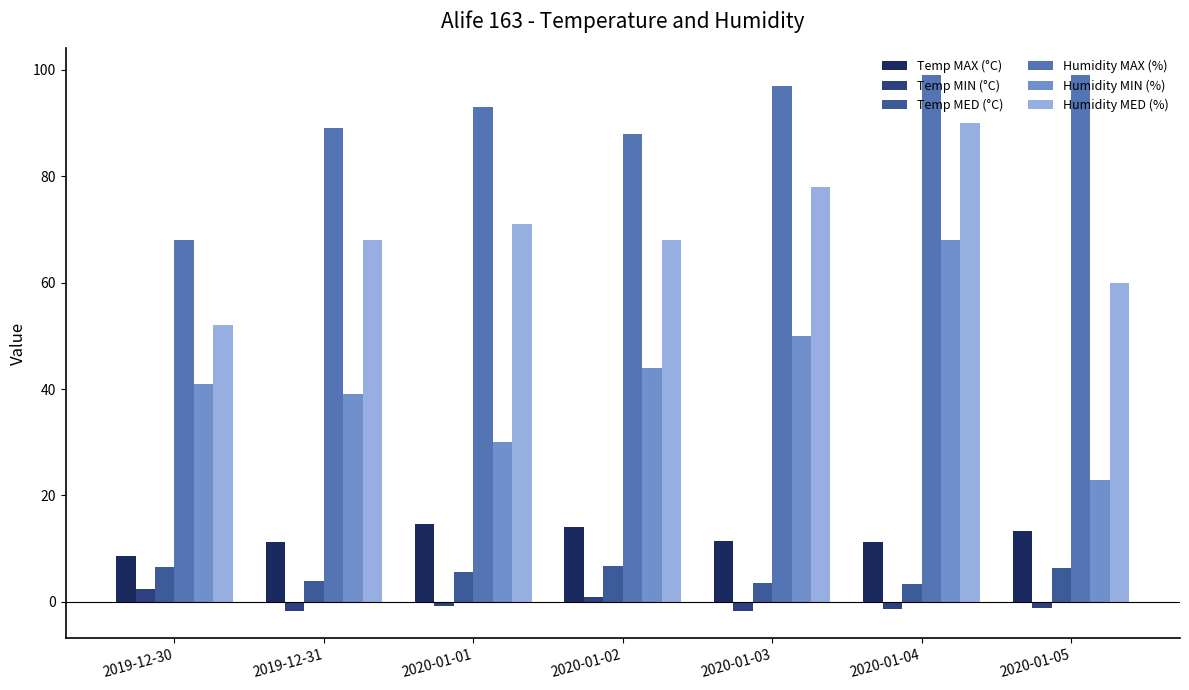

The value of Temp MIN (°C) at 2020-01-01 is -1.4. True or false?

False